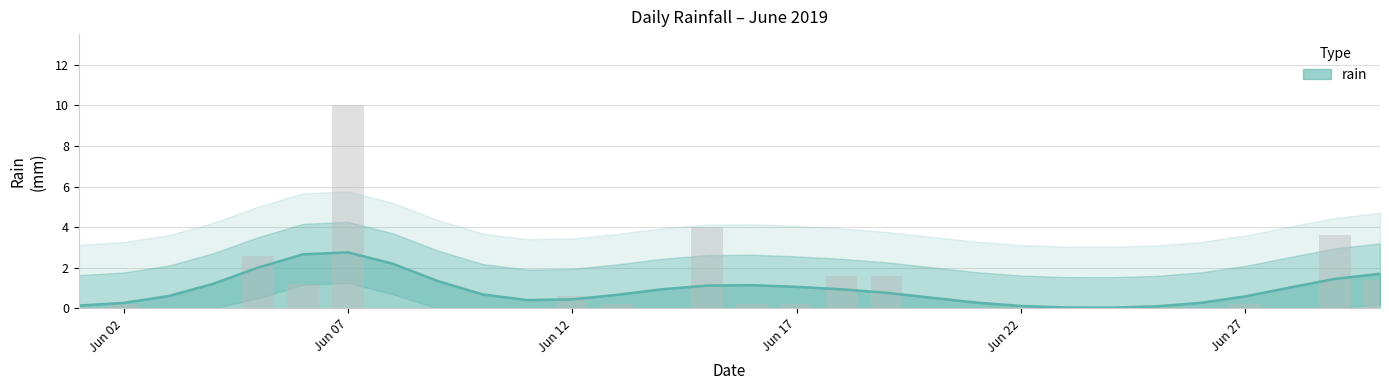

Rank the categories by value from lowest to highest.

2019-06-01, 2019-06-03, 2019-06-04, 2019-06-08, 2019-06-09, 2019-06-10, 2019-06-11, 2019-06-14, 2019-06-20, 2019-06-21, 2019-06-22, 2019-06-23, 2019-06-24, 2019-06-25, 2019-06-26, 2019-06-28, 2019-06-02, 2019-06-13, 2019-06-16, 2019-06-17, 2019-06-27, 2019-06-12, 2019-06-06, 2019-06-30, 2019-06-18, 2019-06-19, 2019-06-05, 2019-06-29, 2019-06-15, 2019-06-07